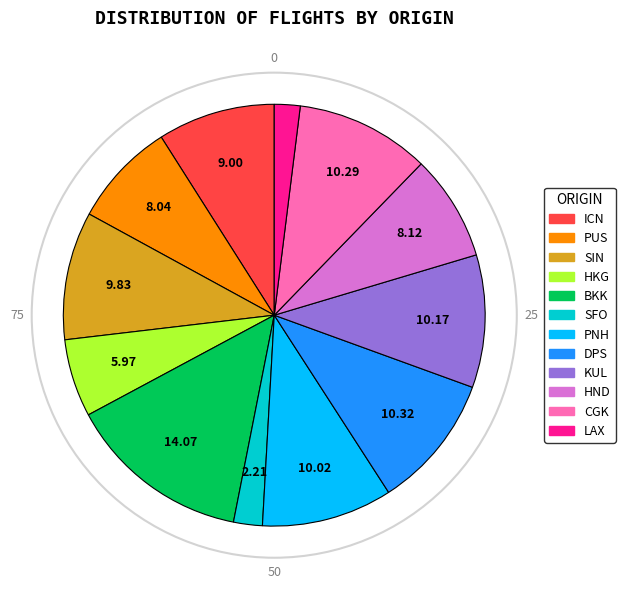

Is there any slice that represents more than half of the pie?

No